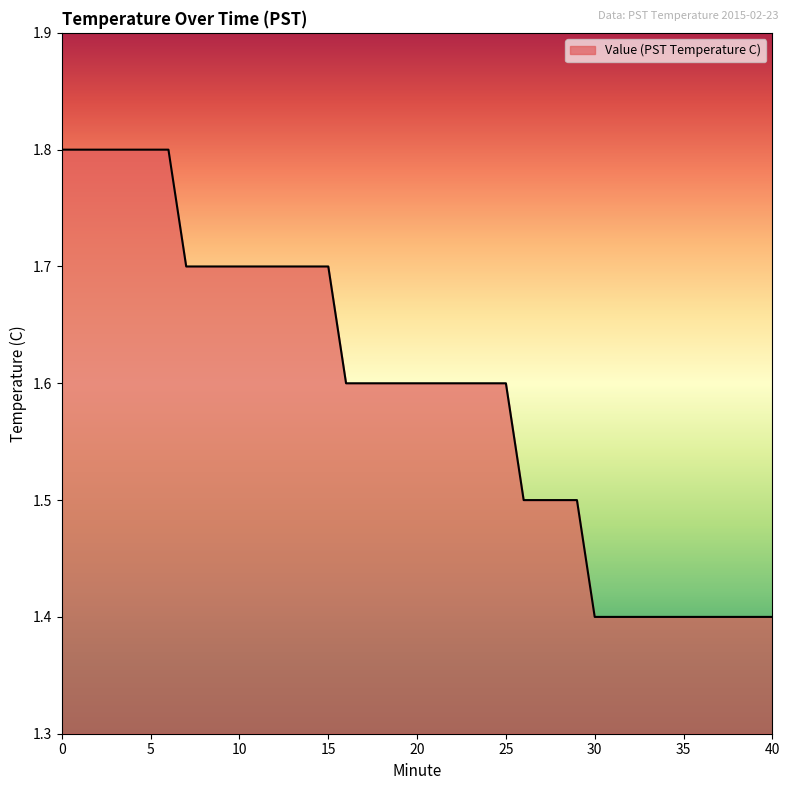

What is the greatest value displayed?

1.8